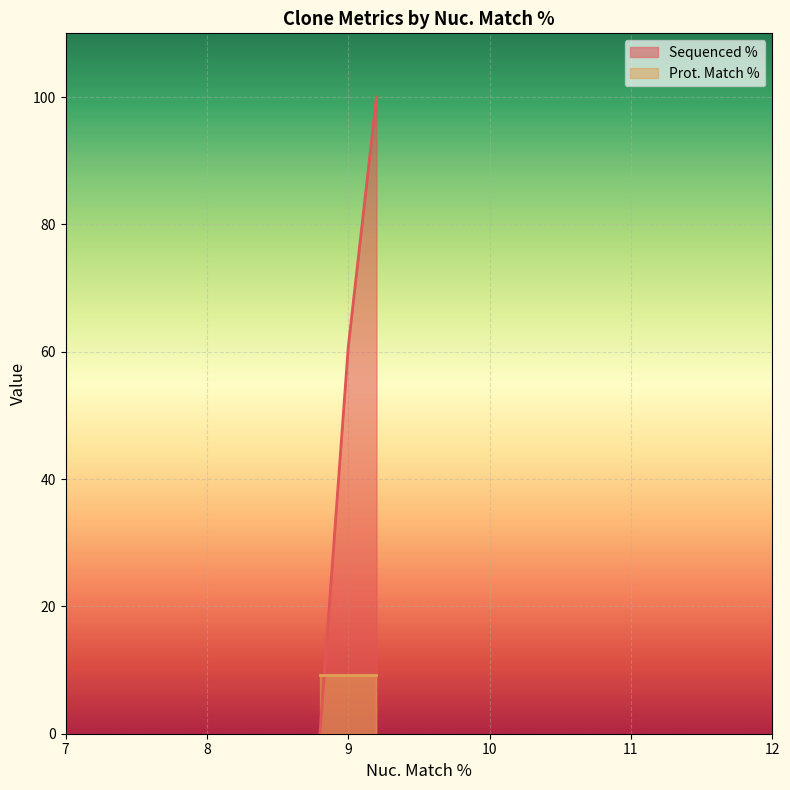

Which series has the largest total across all categories?

Sequenced %